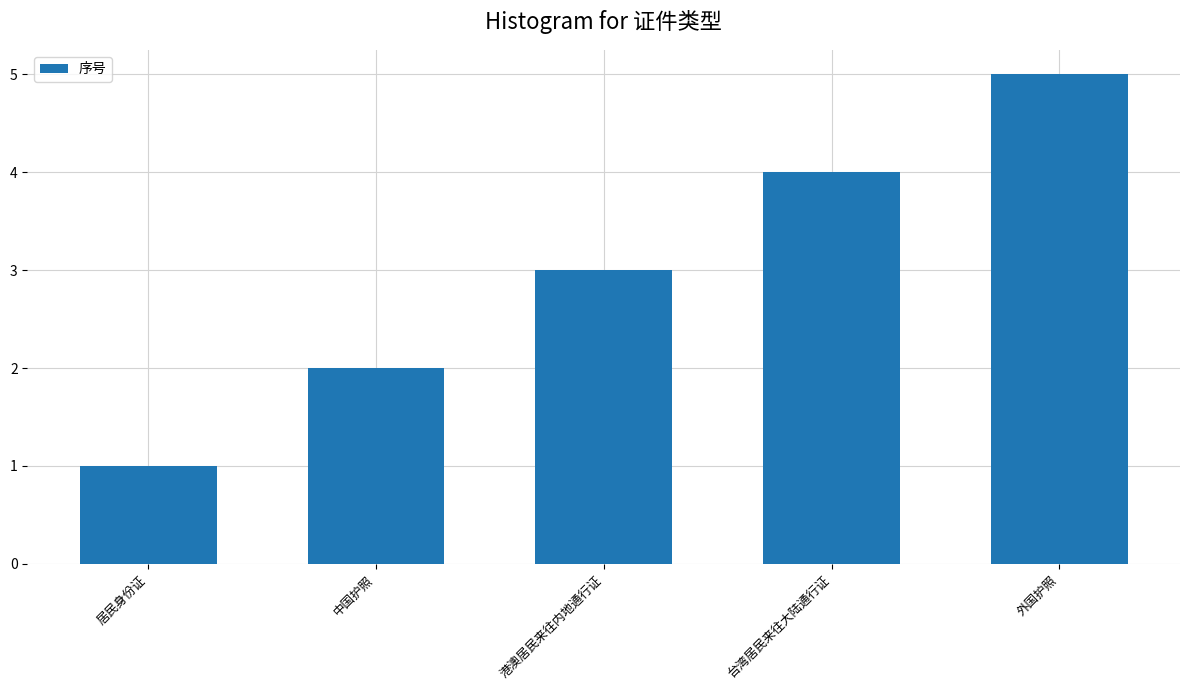

The value at 台湾居民来往大陆通行证 is 2. True or false?

False